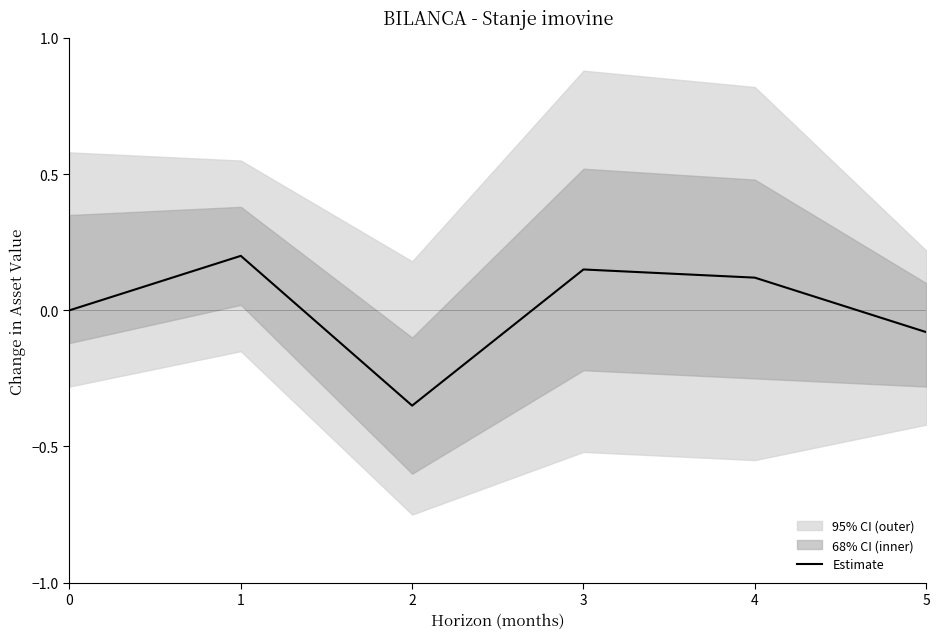

Which label corresponds to the smallest value in the chart?

2